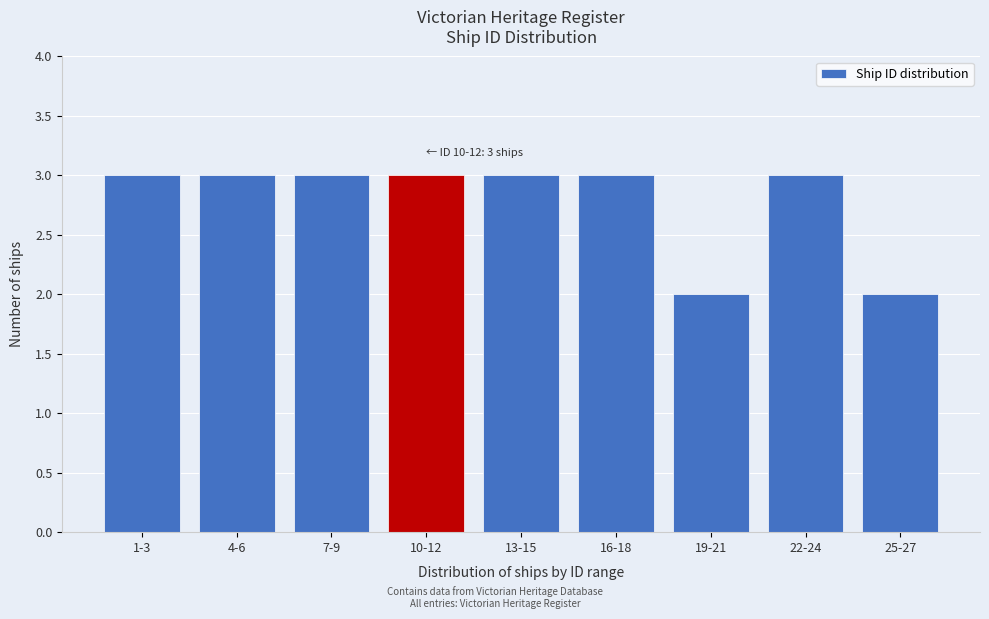

Reading left to right, transcribe all the data shown in this chart.

1-3=3	4-6=3	7-9=3	10-12=3	13-15=3	16-18=3	19-21=2	22-24=3	25-27=2